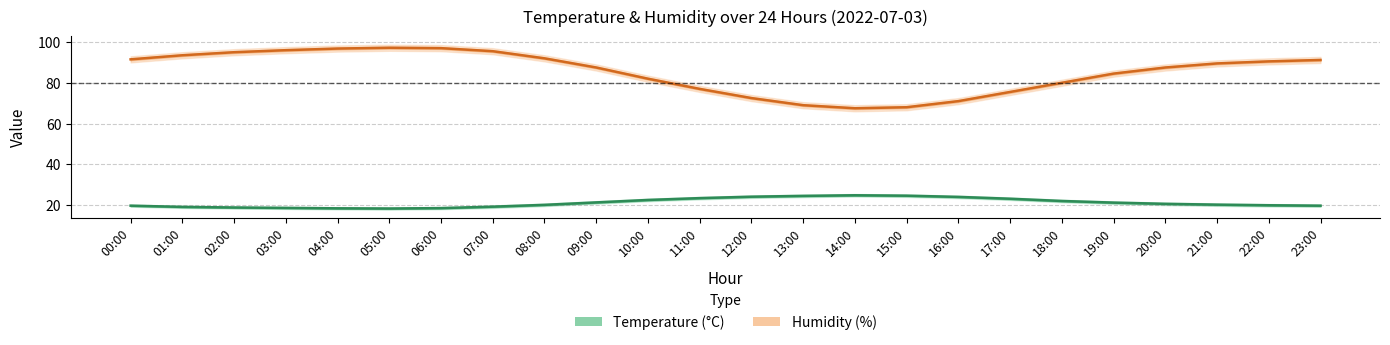

List the labels in order of Temperature value, smallest first.

05:00, 04:00, 06:00, 03:00, 02:00, 01:00, 07:00, 00:00, 23:00, 22:00, 08:00, 21:00, 20:00, 19:00, 09:00, 18:00, 10:00, 17:00, 11:00, 16:00, 12:00, 13:00, 15:00, 14:00